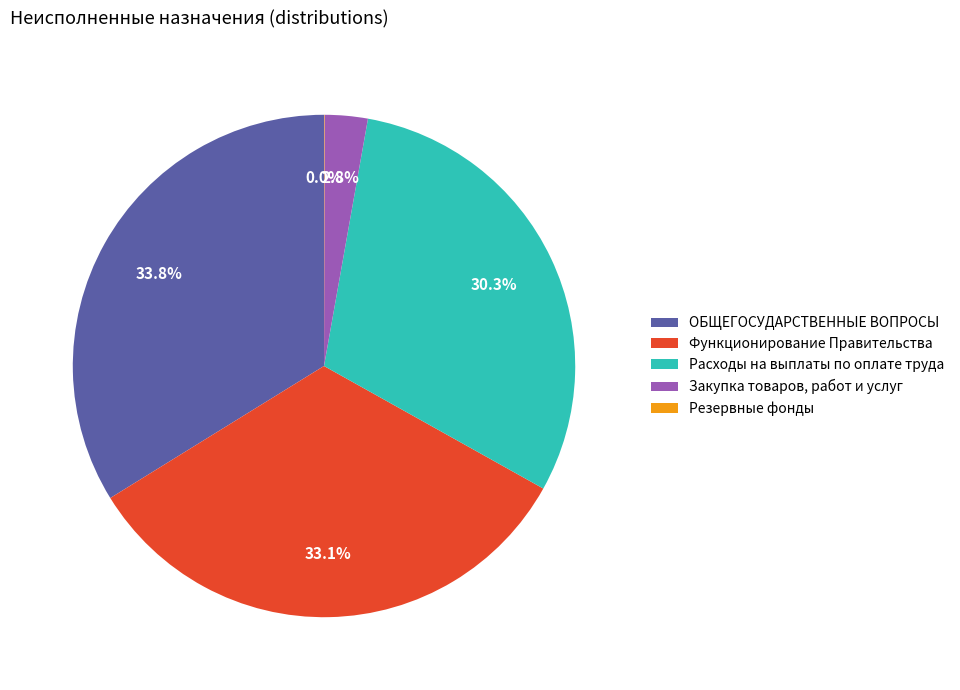

What is the largest slice in the pie chart?

ОБЩЕГОСУДАРСТВЕННЫЕ ВОПРОСЫ